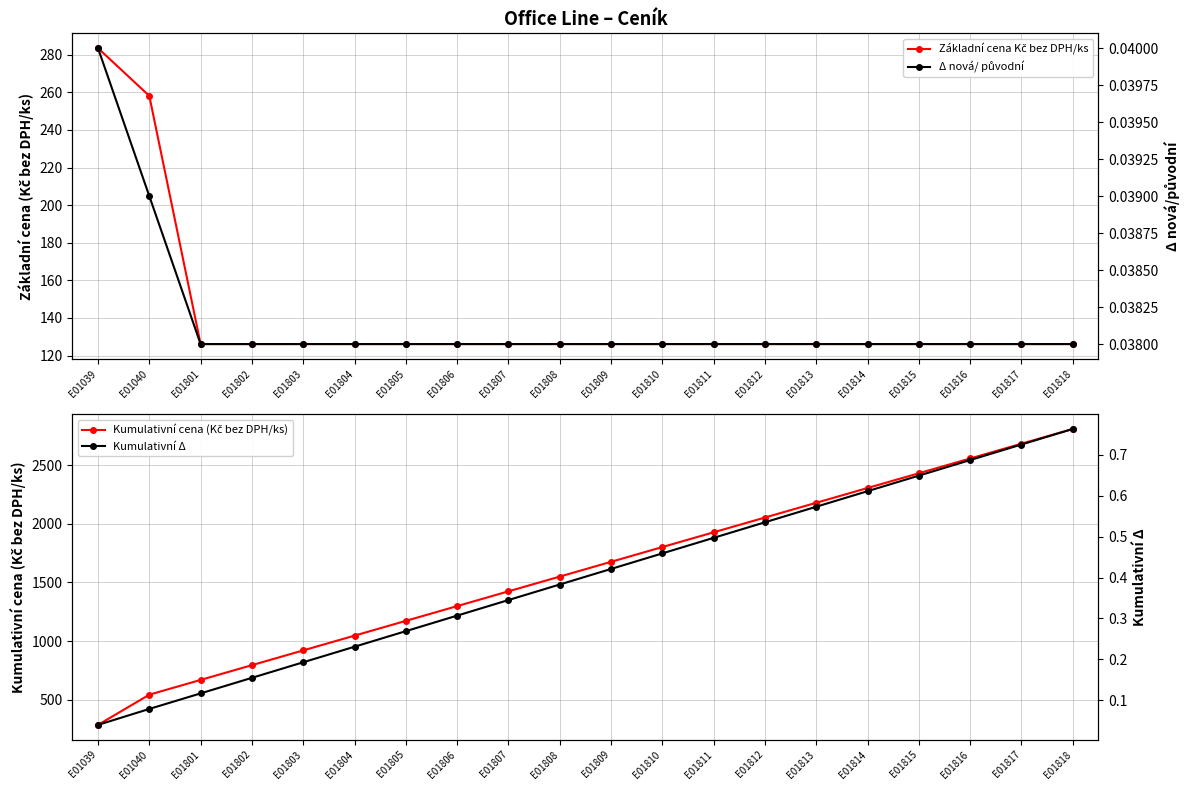

True or false: Základní cena Kč bez DPH/ks and Δ nová/ původní cross at least once.

False